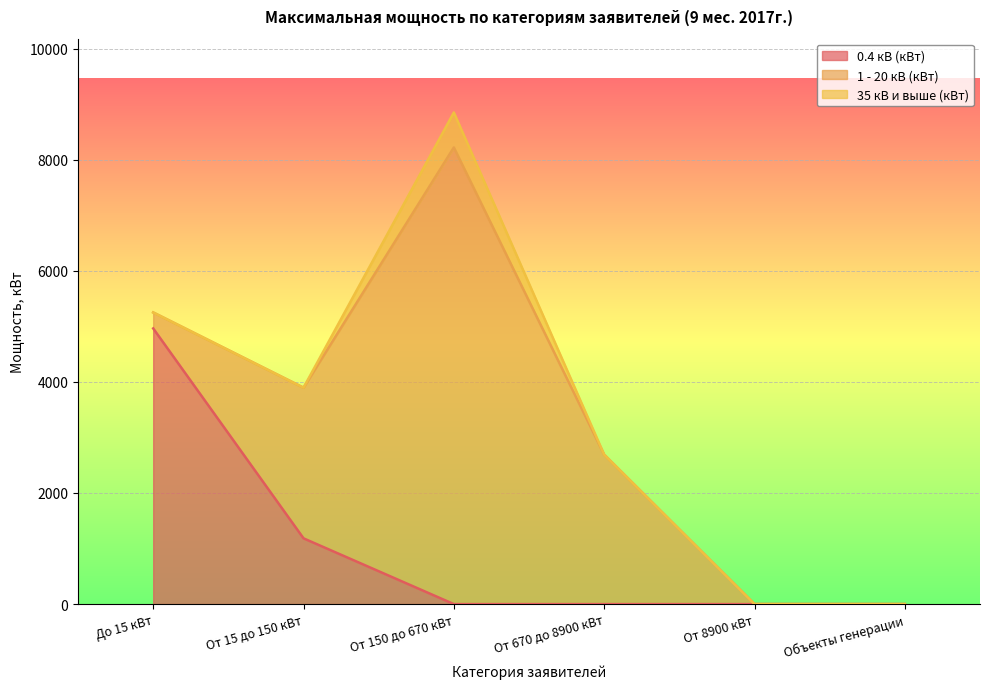

How many data points does each series have?

6